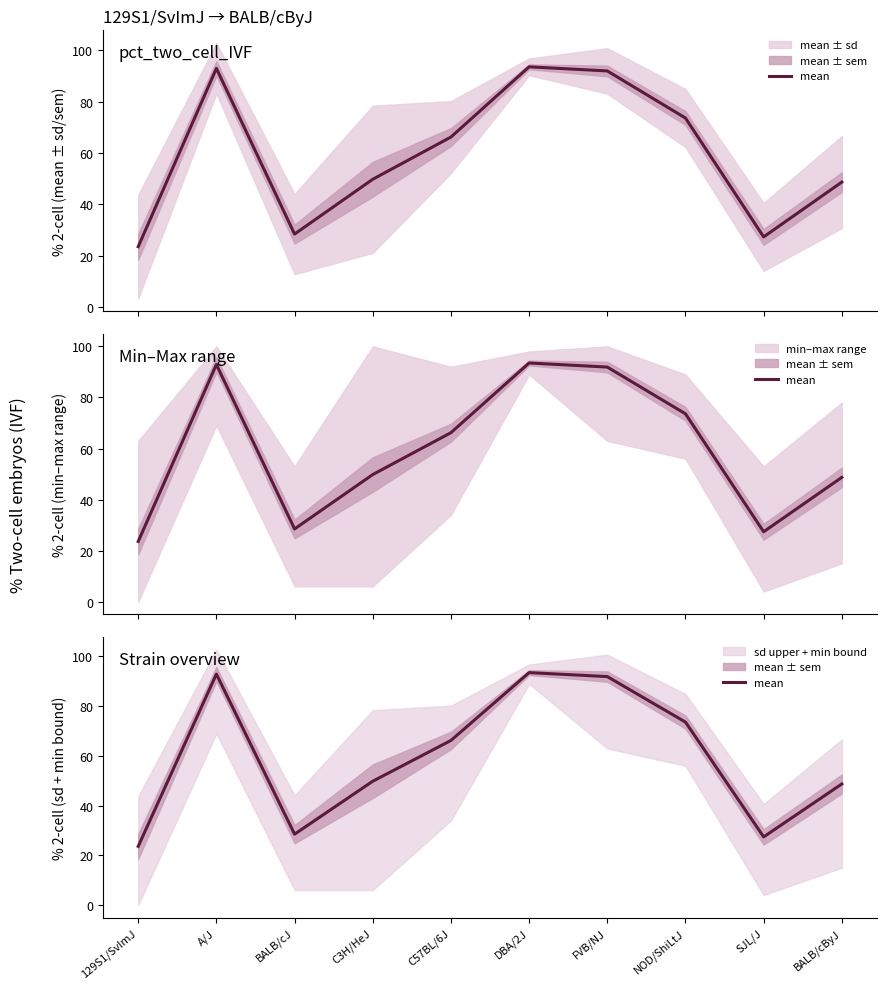

What is the label of the 8th point from the left?

NOD/ShiLtJ